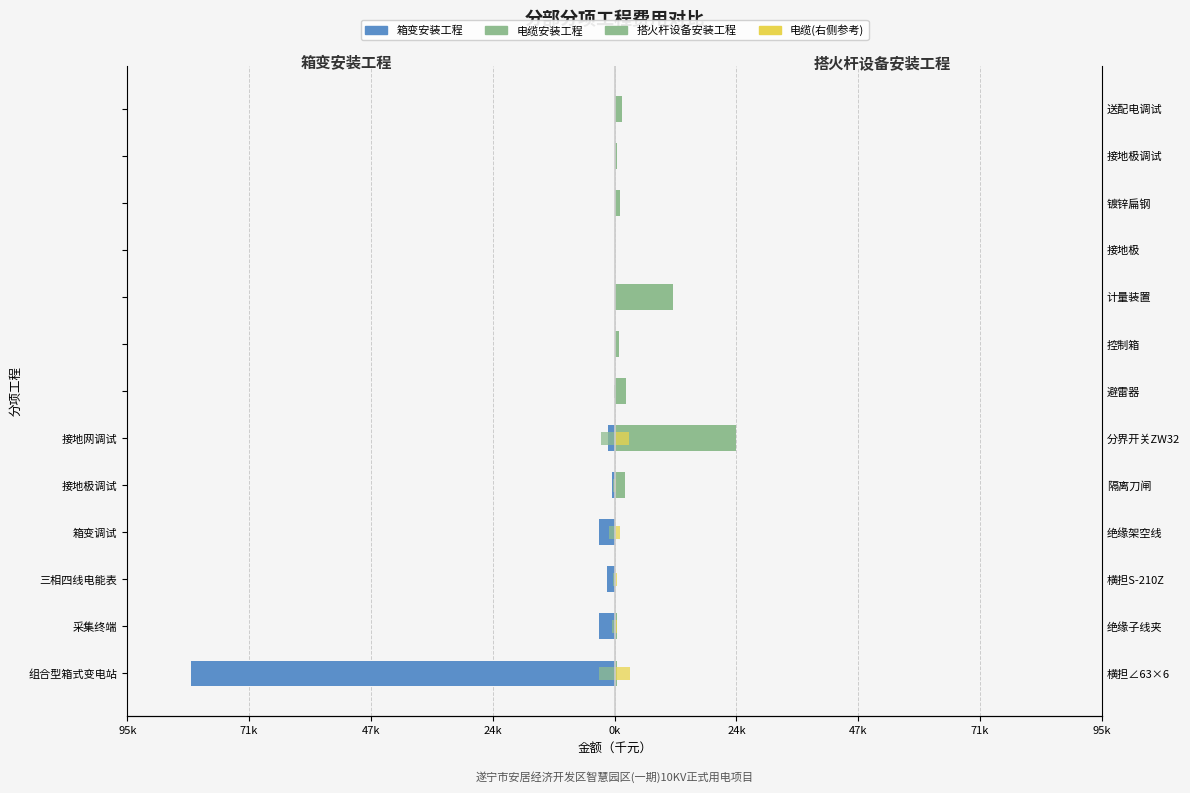

The value of 电缆安装工程(右) at 接地极调试 is 0.3. True or false?

True